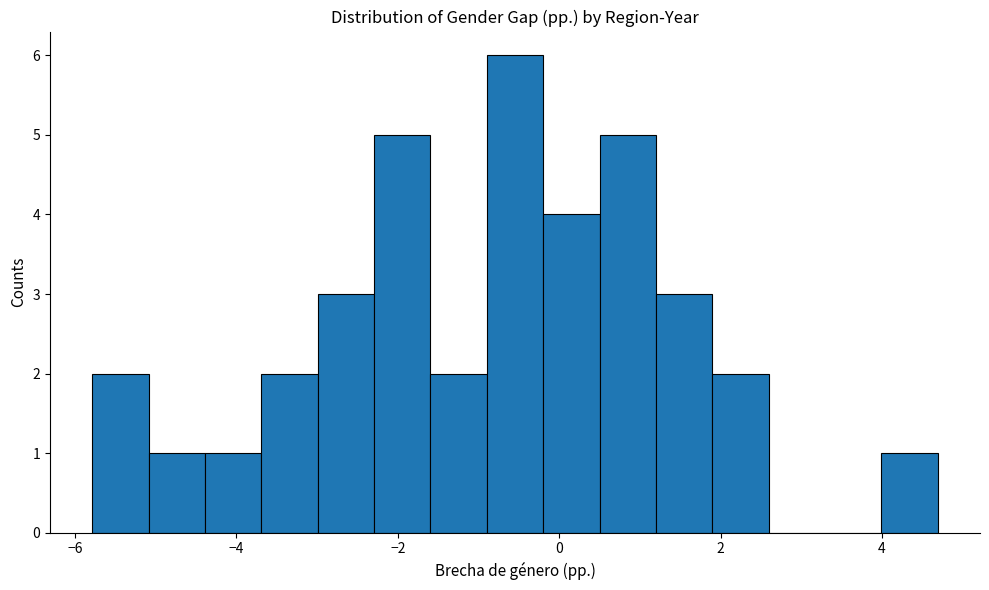

Read against the x-axis, roughly where is the centre of the tallest bar?

-0.6